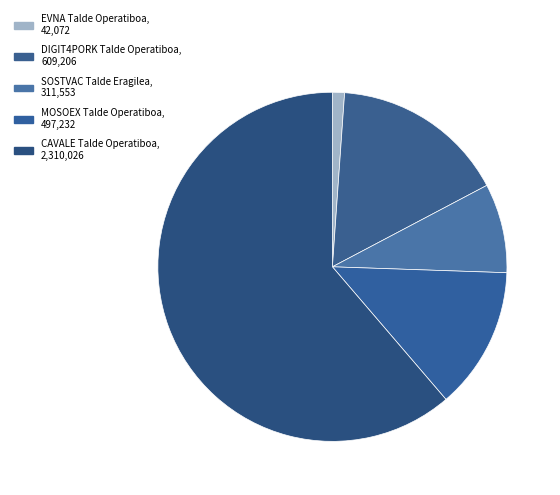

Count the number of slices in the pie.

5